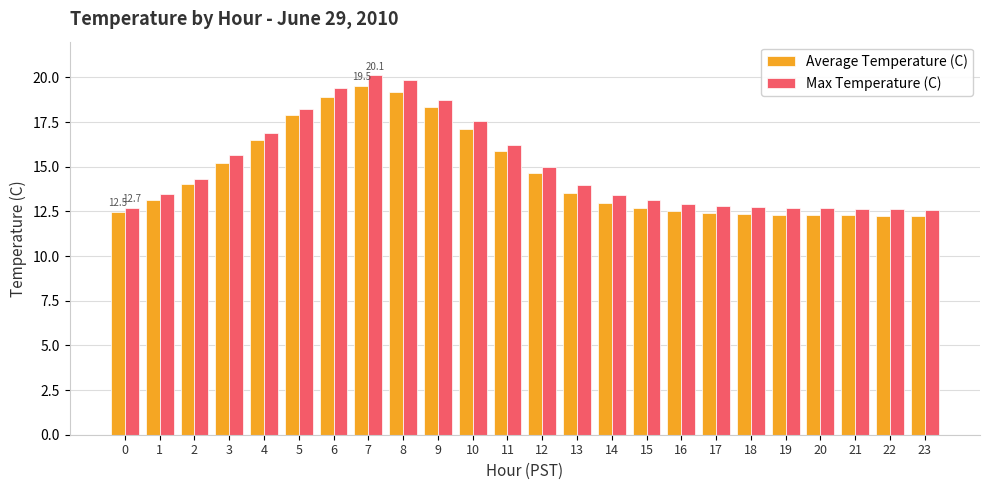

What is the spread (max minus min) of values at 0?

0.2